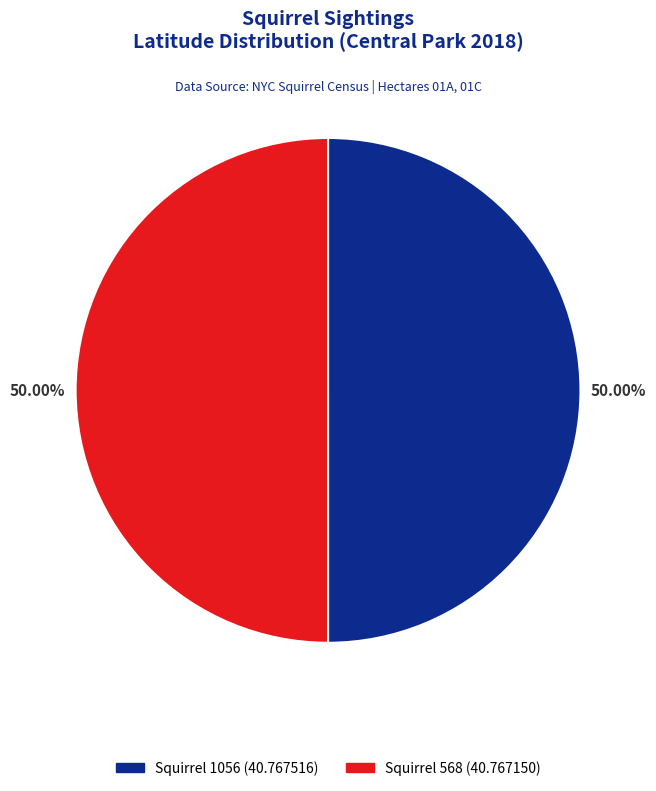

To the nearest percent, what portion does Squirrel 1056 represent?

50%